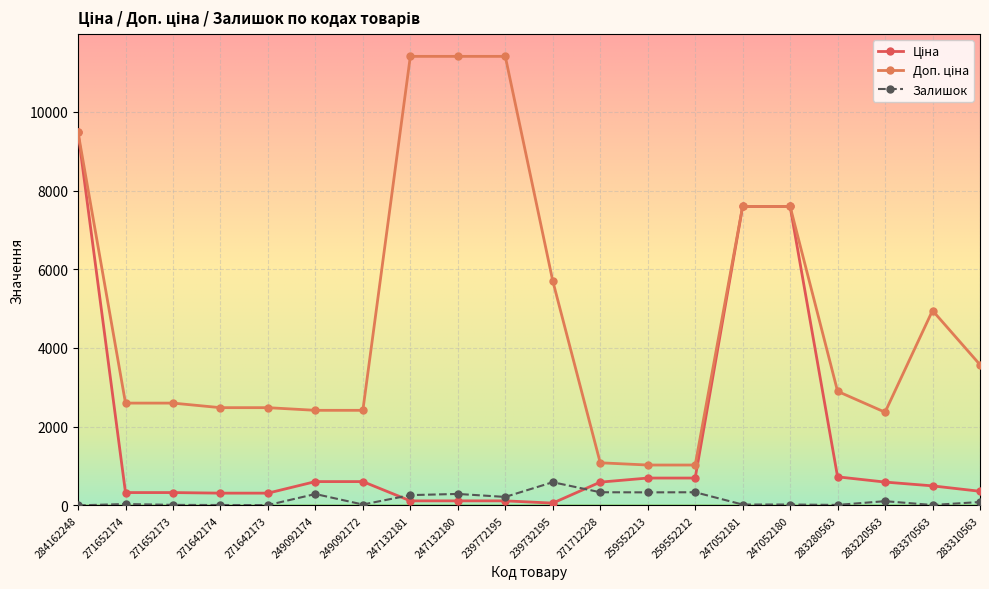

How many values in the Залишок series are below 85?

10